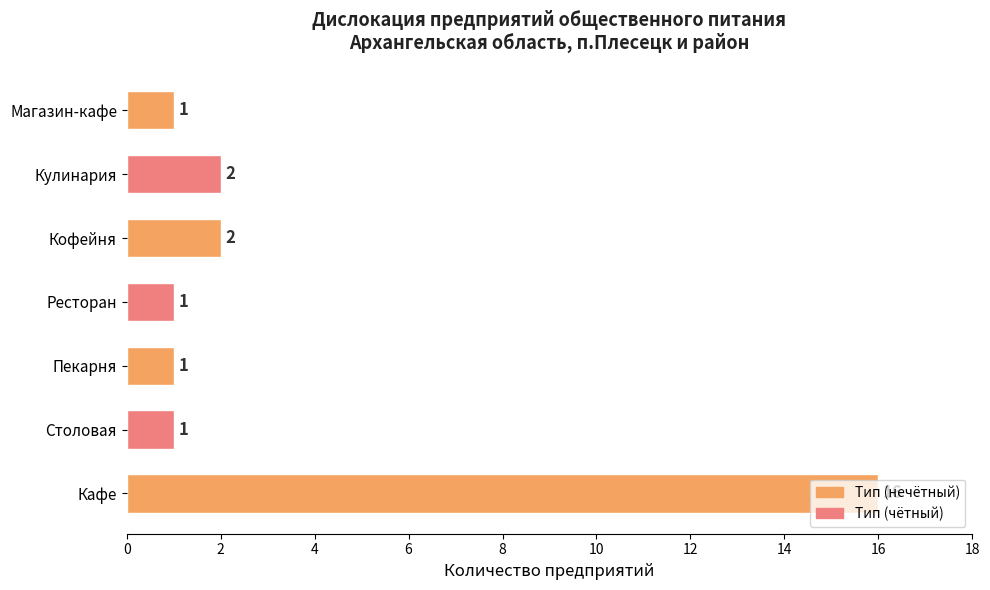

The value at Столовая is 0. True or false?

False